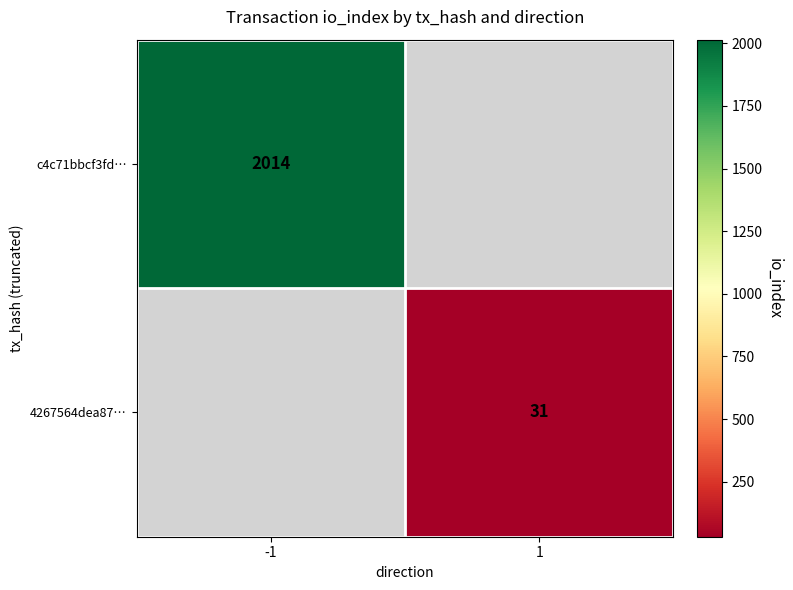

At how many categories does at least one series exceed 904?

1